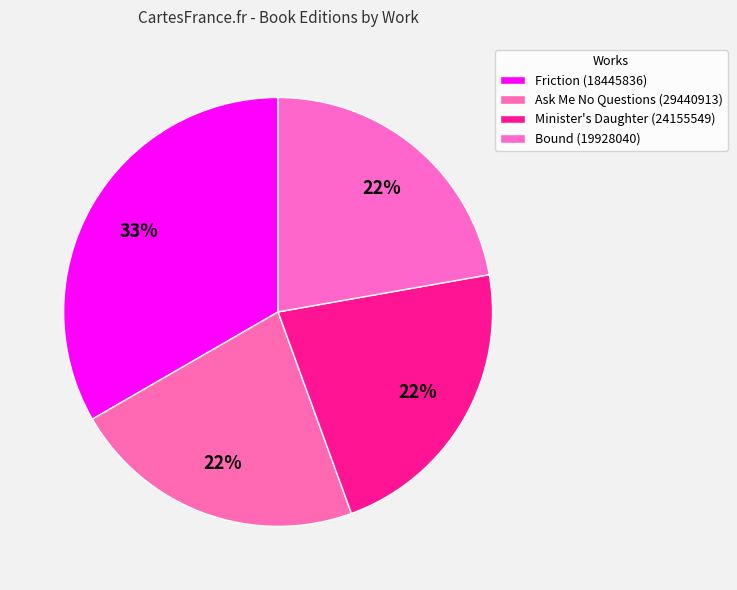

To the nearest percent, what portion does Bound (19928040) represent?

22%